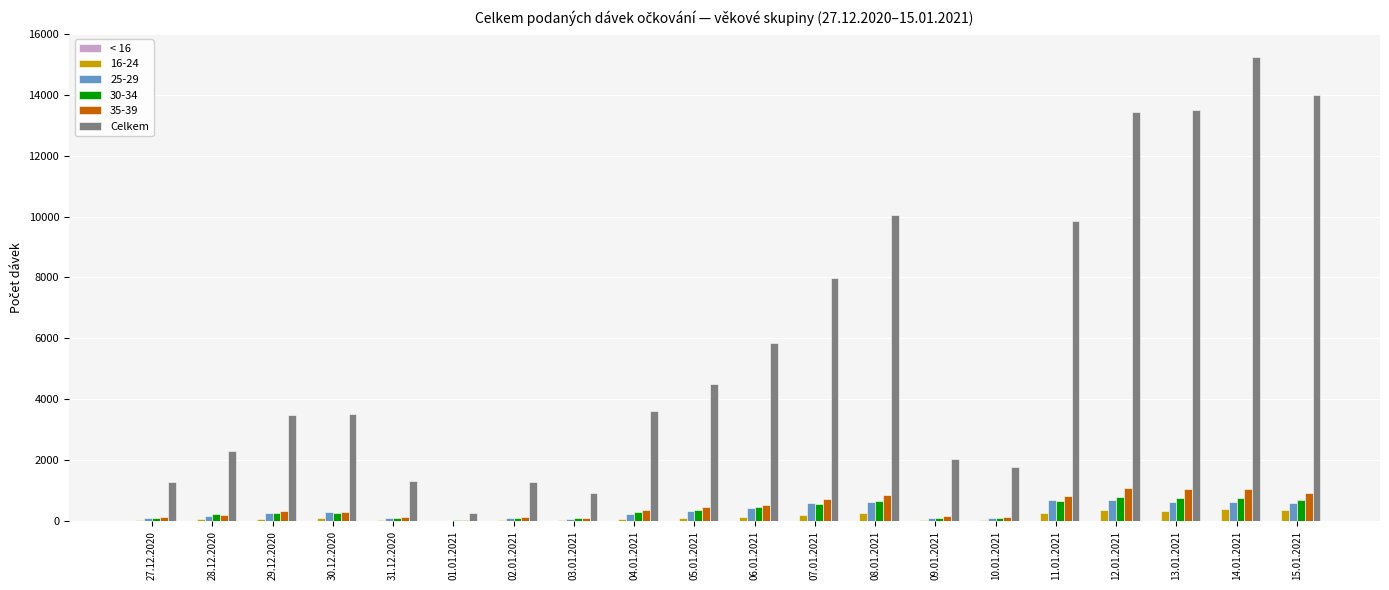

Which label corresponds to the largest value in the chart?

14.01.2021